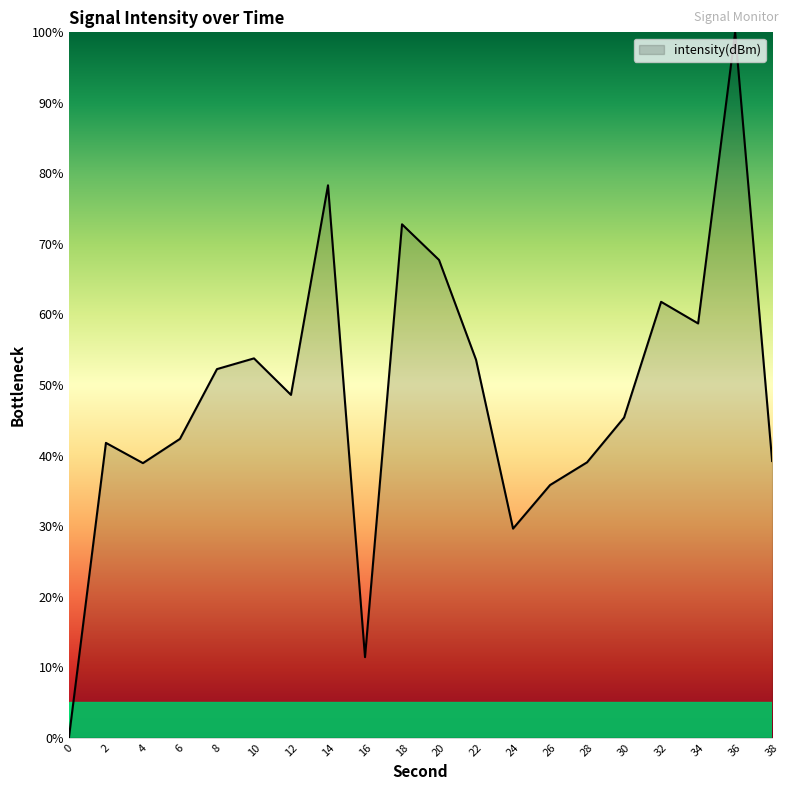

The chart shows a value of 36.8 at 22. True or false?

False